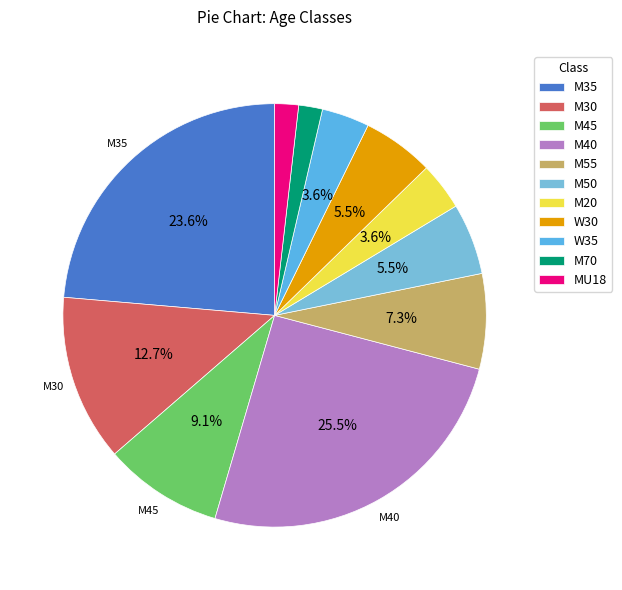

To the nearest percent, what percentage of the pie is M70?

2%